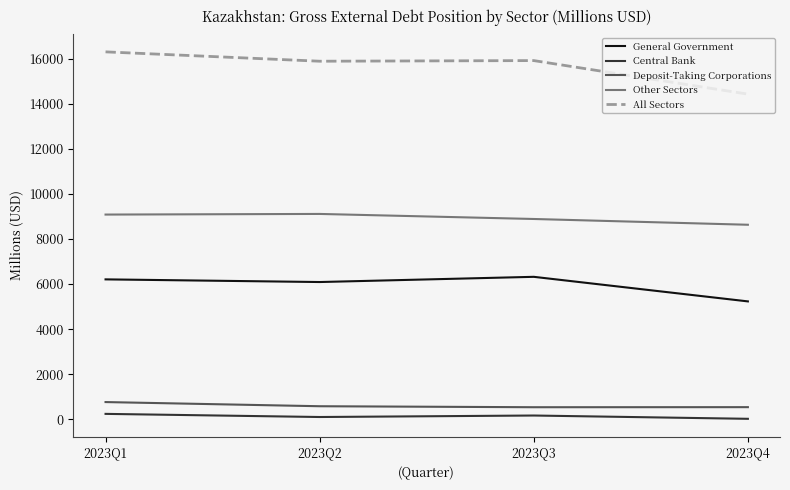

Does the chart display data point markers on the line(s)?

No